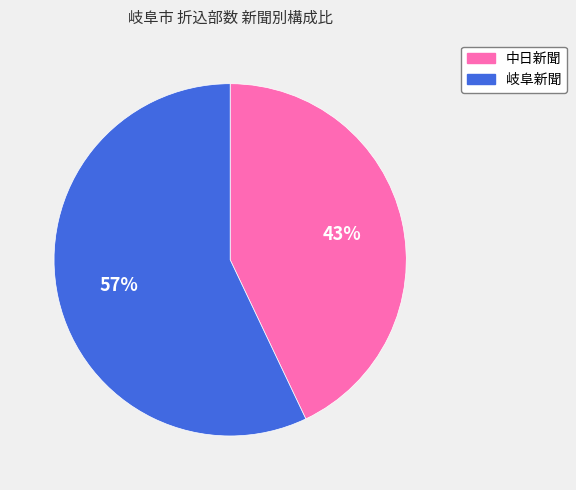

Is the sum of 中日新聞 and 岐阜新聞 greater than half?

Yes